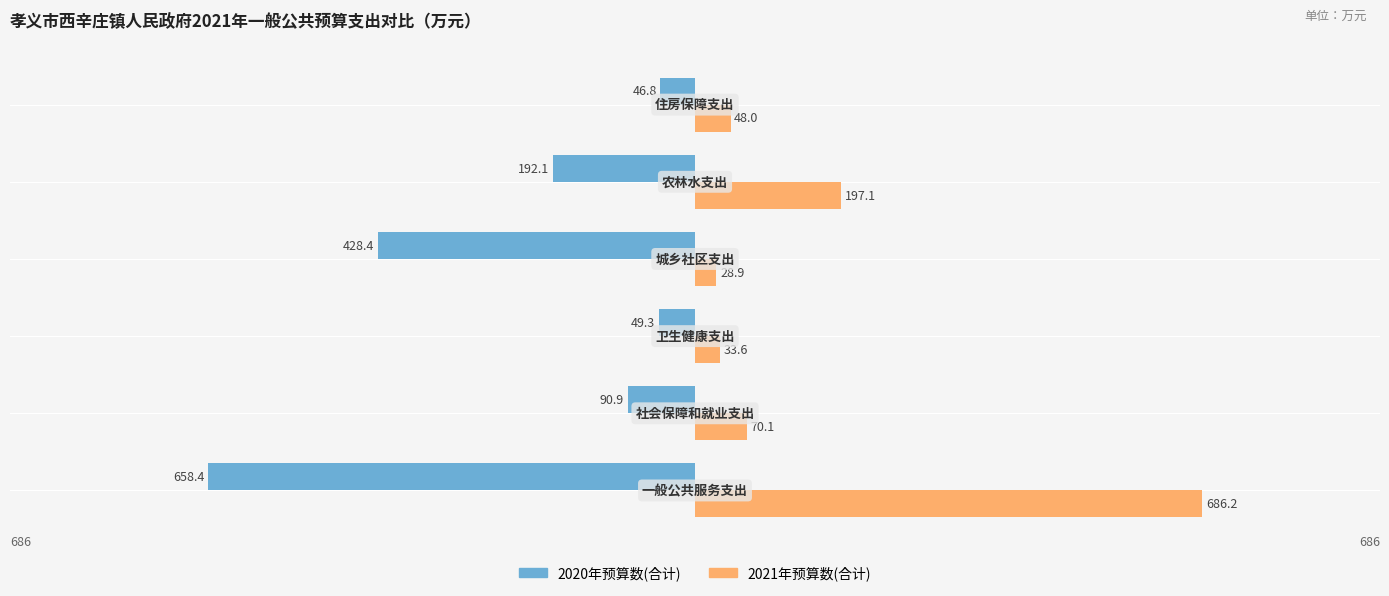

At how many categories does at least one series exceed 175?

2